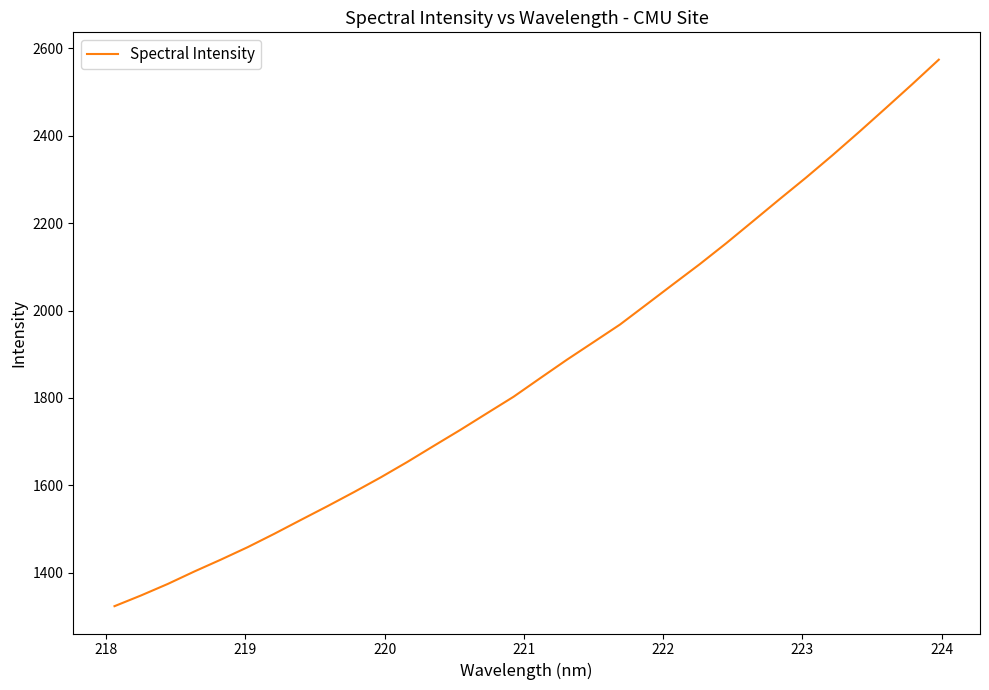

Reading left to right, list all the values displayed in this chart.

1323.1	1347.7	1373.9	1402.5	1429.8	1458.1	1488.7	1520.5	1552.0	1584.3	1617.9	1653.2	1690.2	1726.8	1764.8	1802.7	1845.1	1887.2	1927.5	1967.9	2013.9	2060.2	2106.1	2154.2	2204.3	2254.6	2304.2	2355.7	2408.9	2463.2	2518.2	2574.4